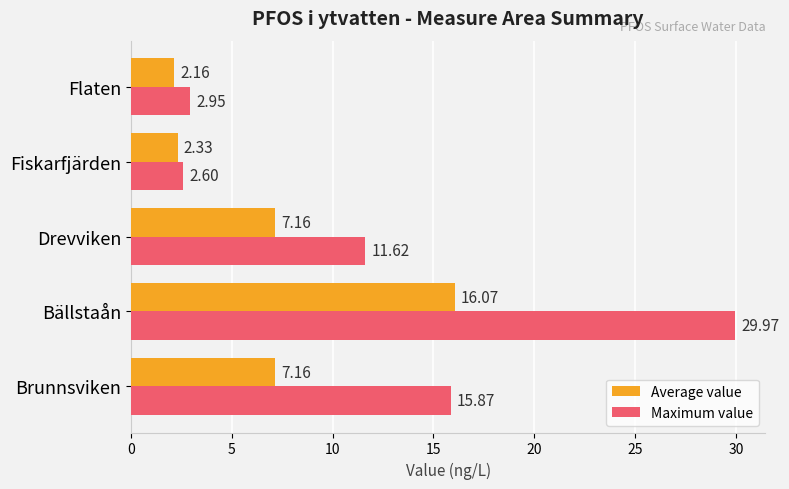

Count the number of categories in the chart.

5